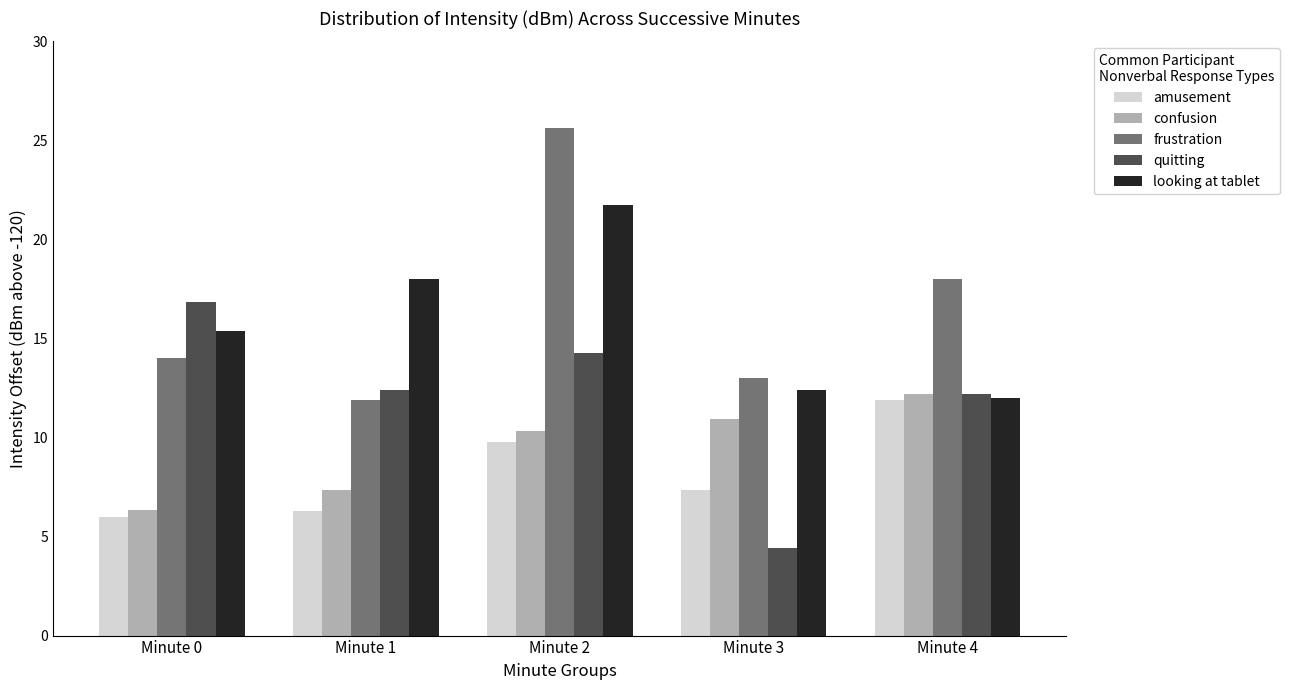

The frustration series shows 6.1 at Minute 3. True or false?

False